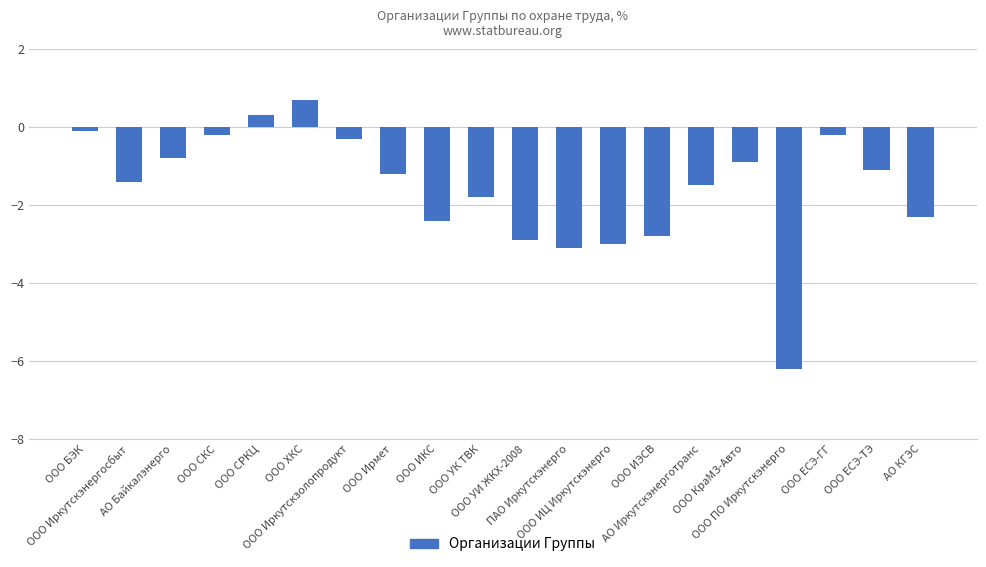

What is the label of the 18th bar from the right?

АО Байкалэнерго